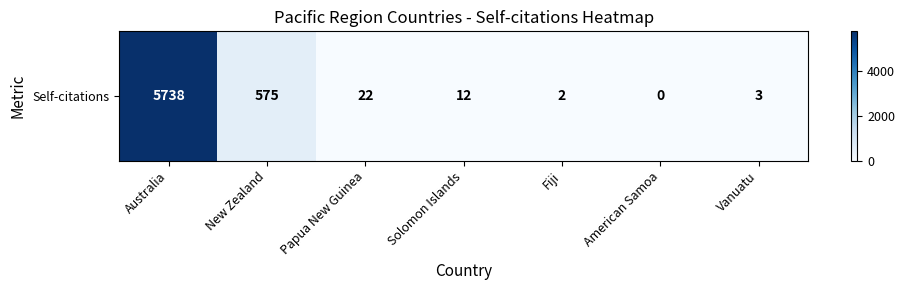

List the labels in order of value, largest first.

Australia, New Zealand, Papua New Guinea, Solomon Islands, Vanuatu, Fiji, American Samoa